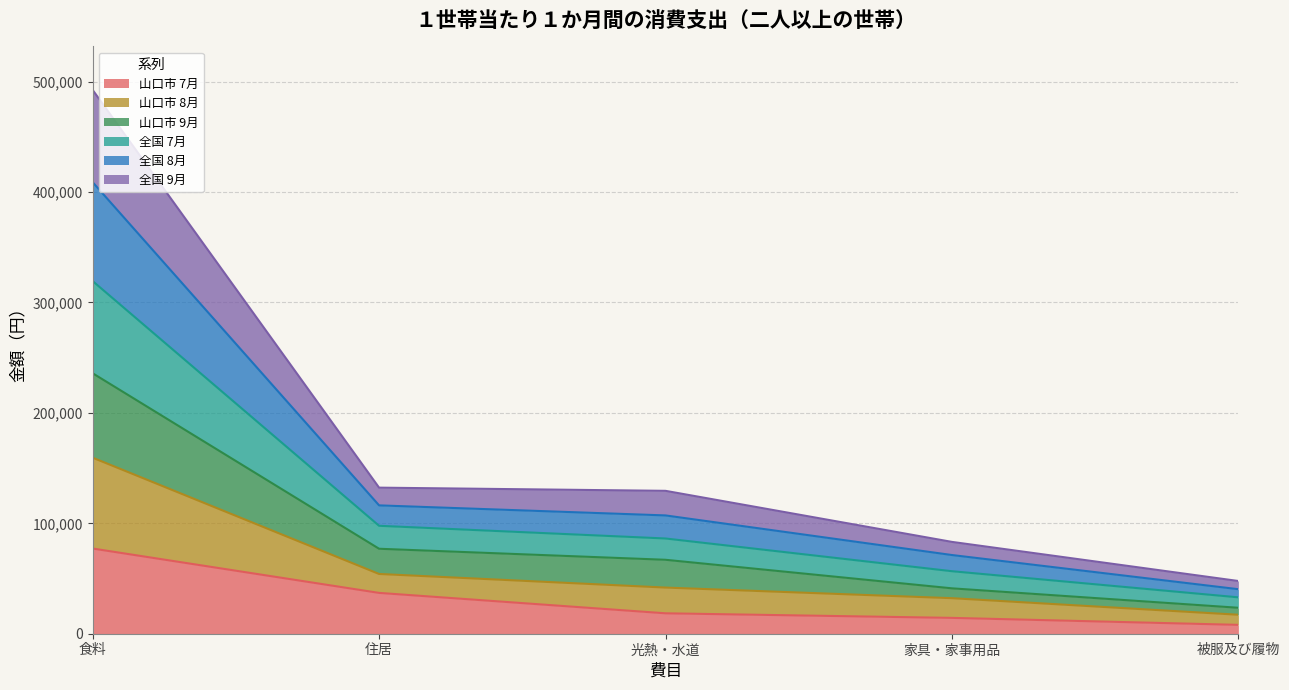

Where is 山口市 7月 nearest to the value 42590?

住居